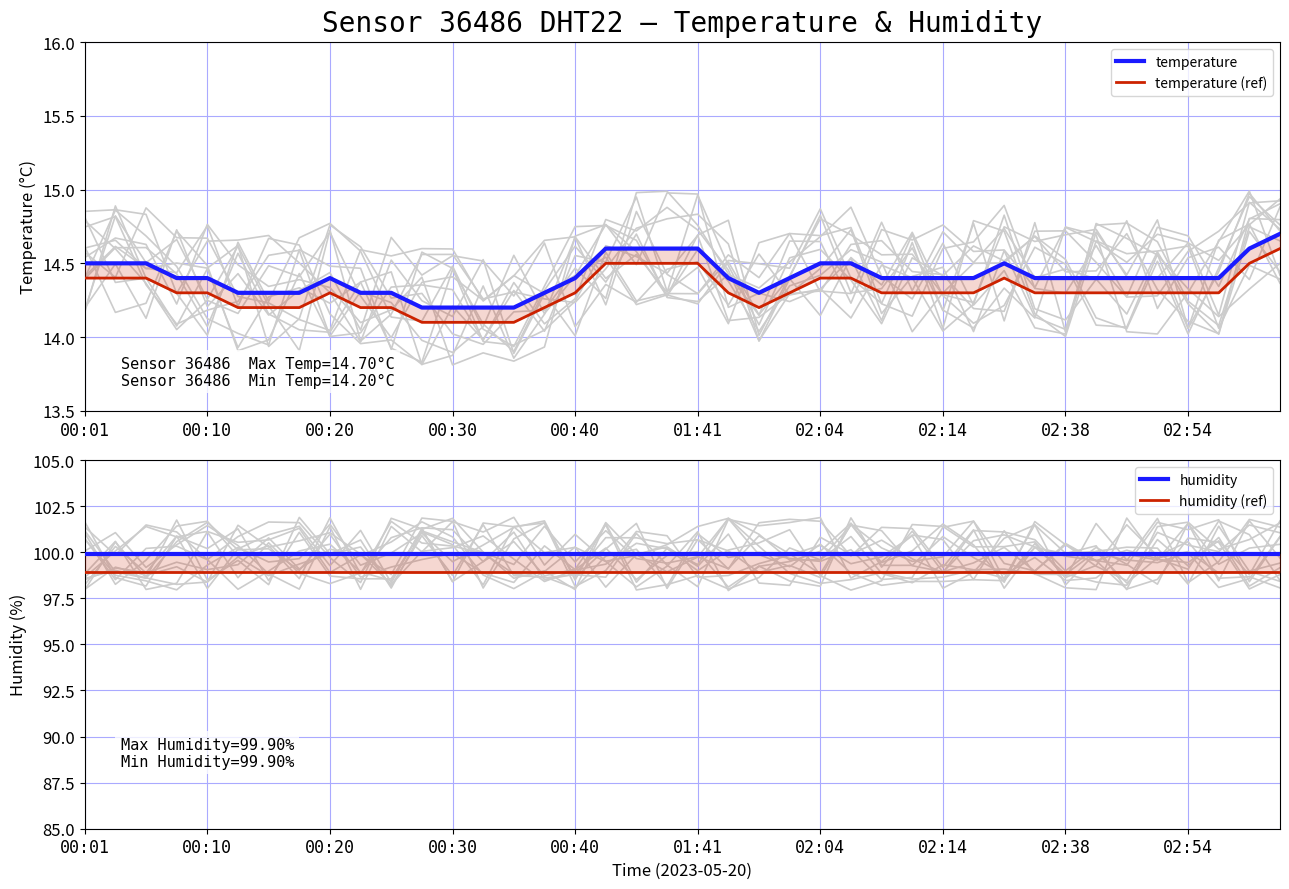

The value of humidity at 15 is 43.6. True or false?

False